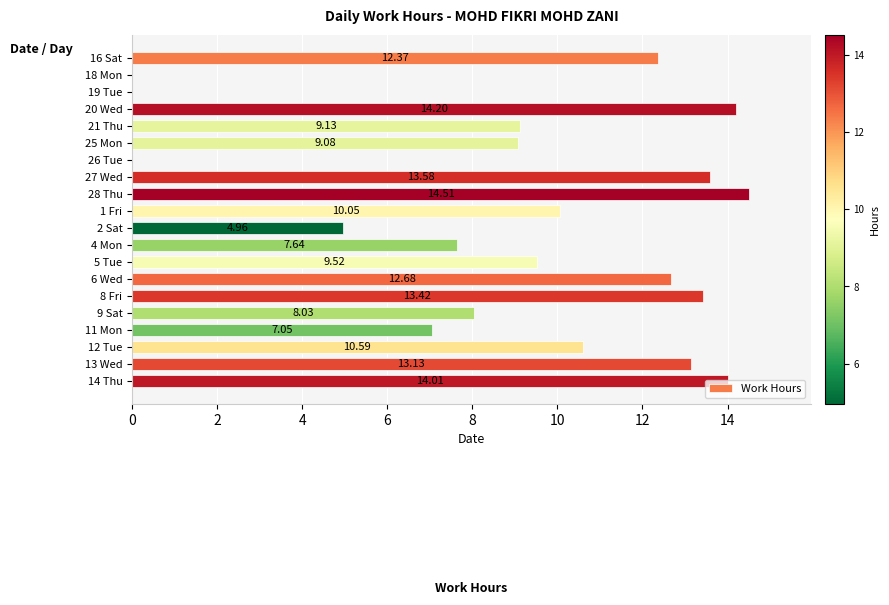

What is the ratio of the value at 11 Mon to the value at 13 Wed?

0.5